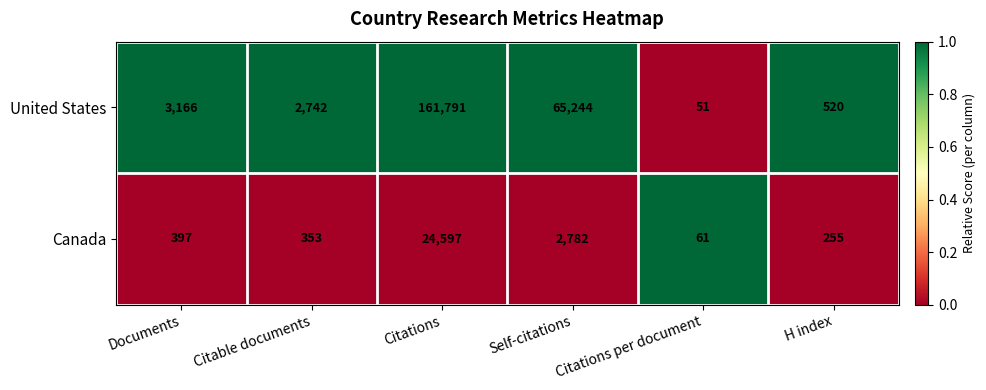

The value of United States at Citations is 244900. True or false?

False